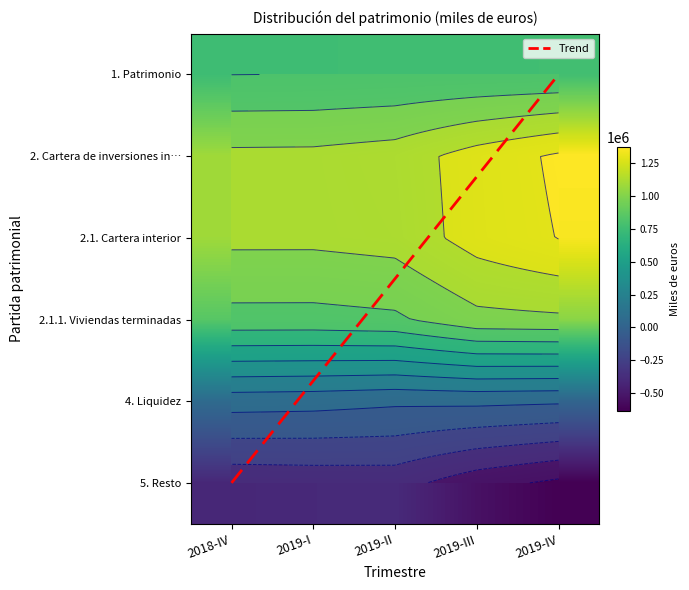

Between 2018-IV and 2019-I, which is larger?

2019-I